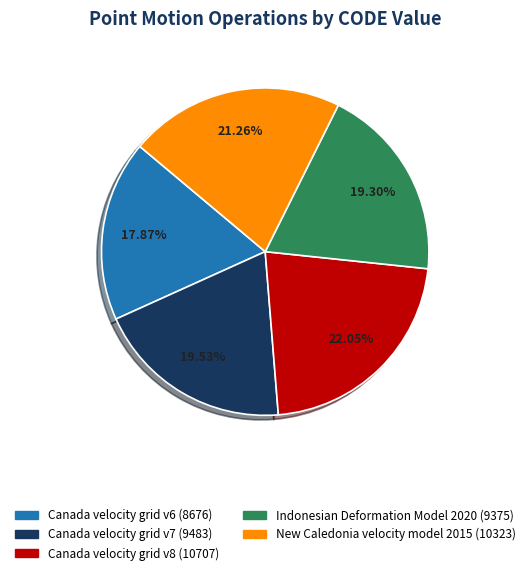

What is the smallest slice in the pie chart?

Canada velocity grid v6